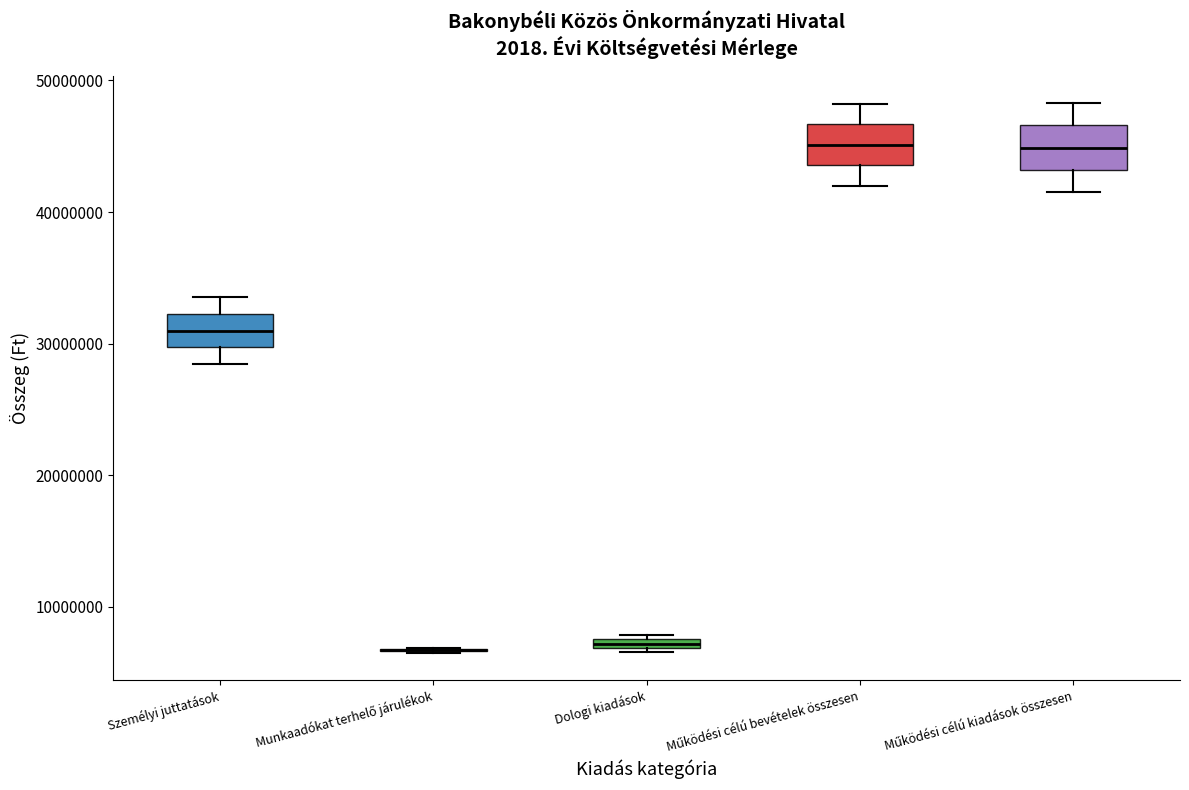

Where does the upper whisker of the box for Működési célú kiadások összesen end on the y-axis? The values are not printed on the chart, so give them approximately, as read against the axis.

48000000